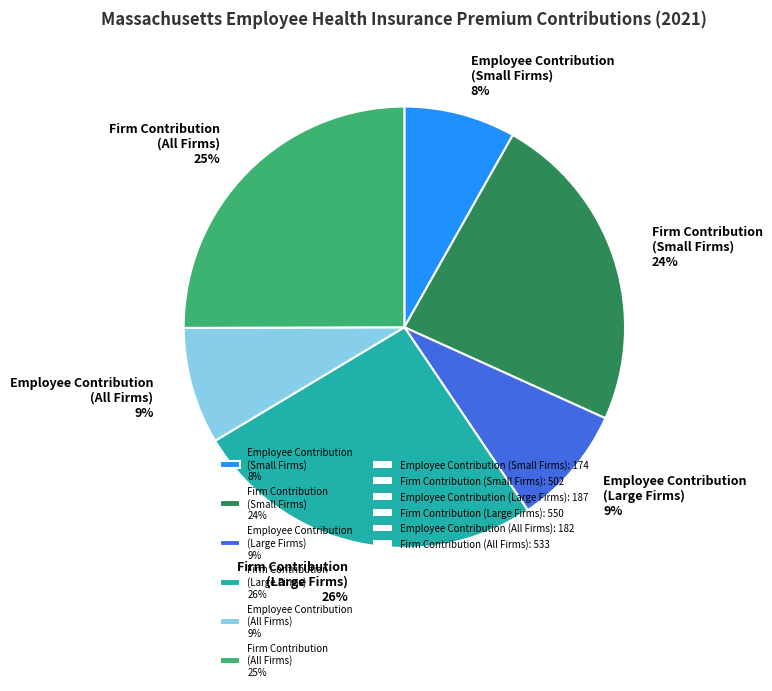

True or false: Employee Contribution (Large Firms) accounts for 9% of the total.

True